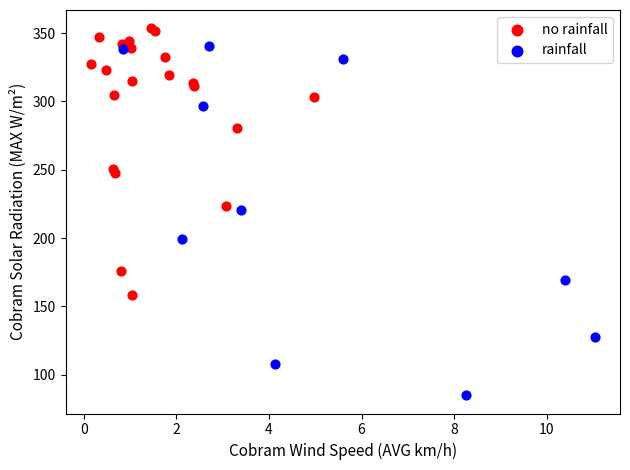

Which series contains the lowest Y value?

rainfall